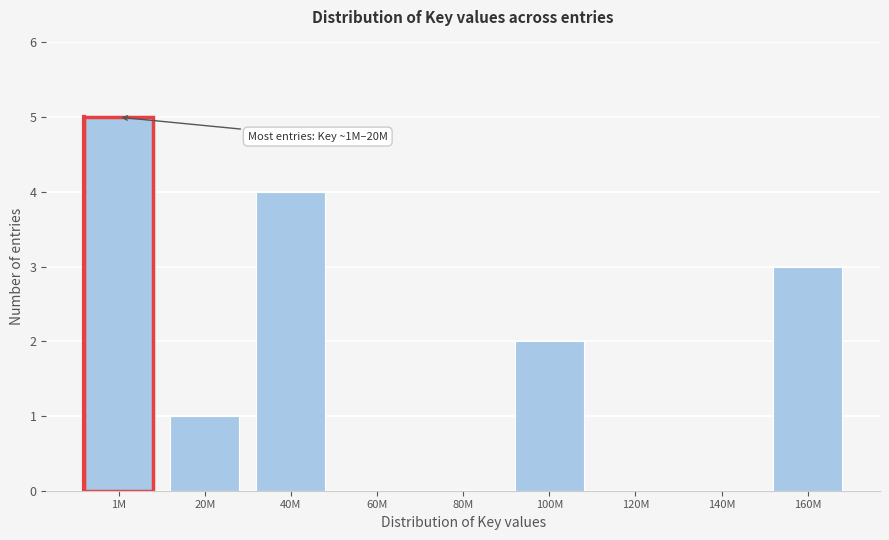

Reading left to right, transcribe all the data shown in this chart.

1M=5	20M=1	40M=4	60M=0	80M=0	100M=2	120M=0	140M=0	160M=3